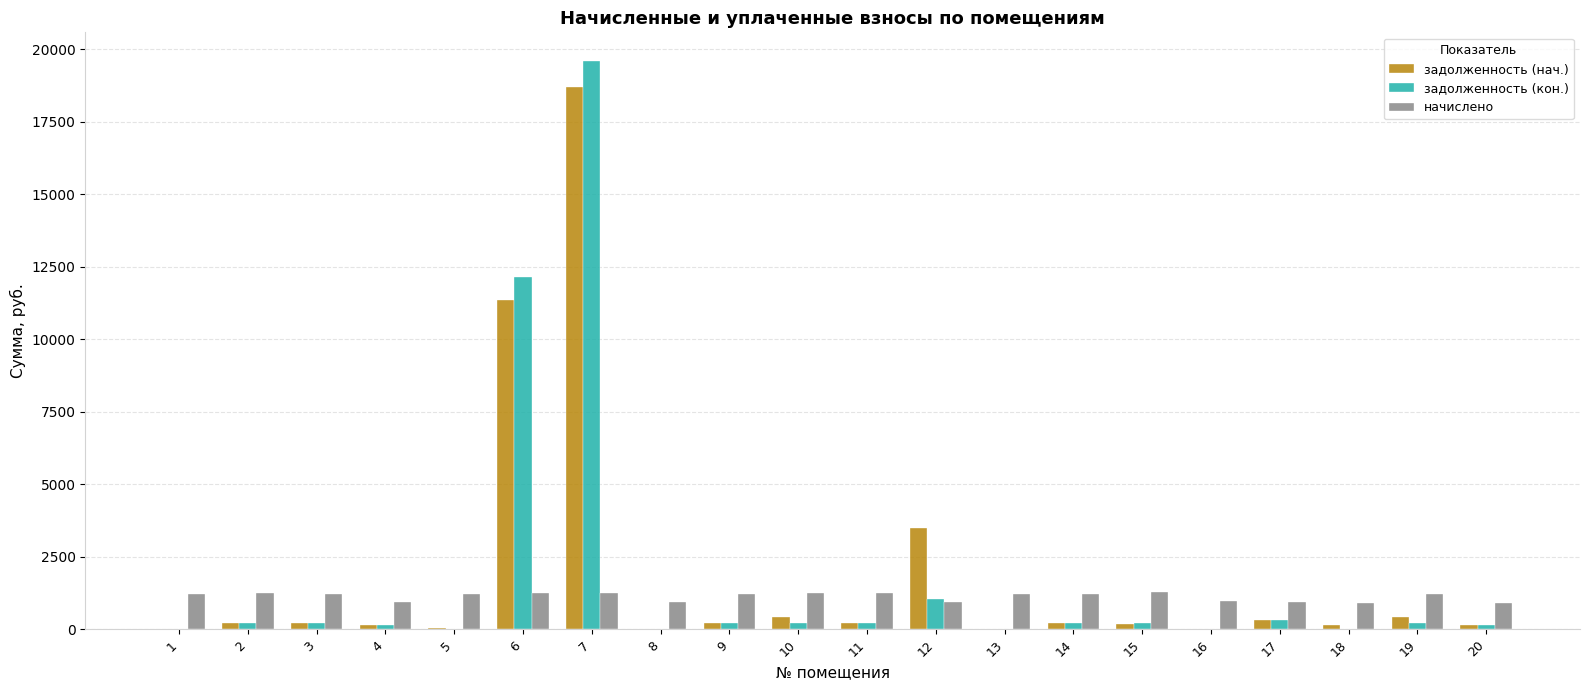

What is the sum of all начислено values?

22727.5